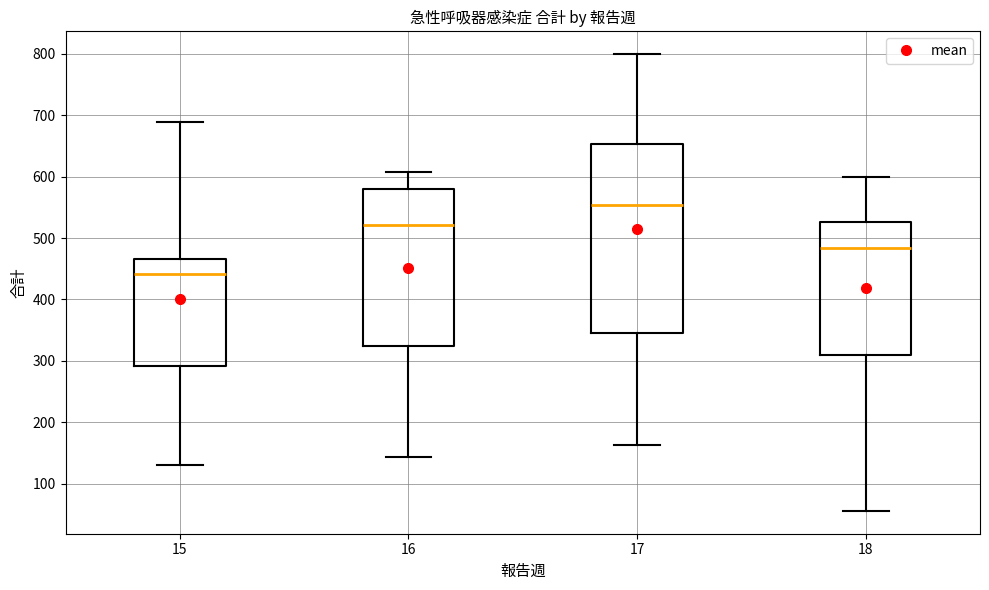

Reading left to right, read every box against the y-axis: the position of its median line, the range the box covers, and the ends of its whiskers. The values are not printed on the chart, so give them approximately, as read against the axis.

15: median 440, box 290 to 470, whiskers 130 to 690
16: median 520, box 320 to 580, whiskers 140 to 610
17: median 550, box 340 to 650, whiskers 160 to 800
18: median 480, box 310 to 530, whiskers 60 to 600